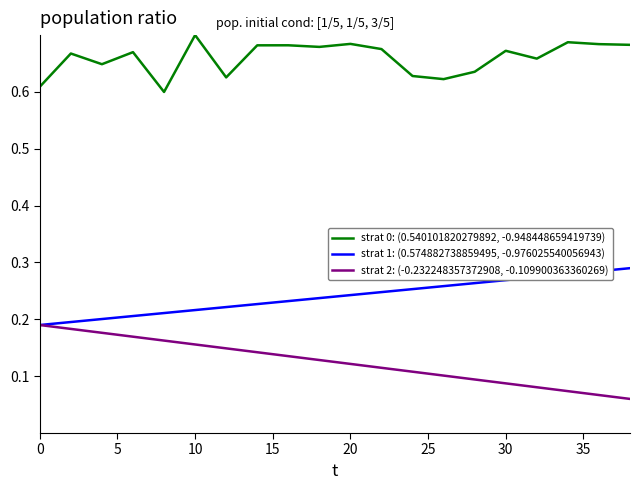

List the series in order of their peak value, lowest first.

strat 2: (-0.232248357372908, -0.109900363360269), strat 1: (0.574882738859495, -0.976025540056943), strat 0: (0.540101820279892, -0.948448659419739)